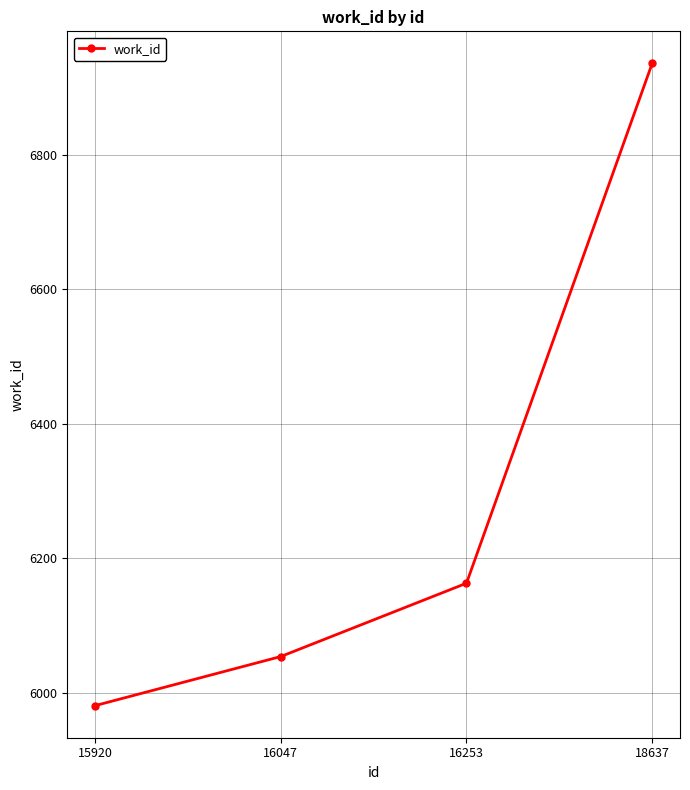

Which label corresponds to the smallest value in the chart?

15920